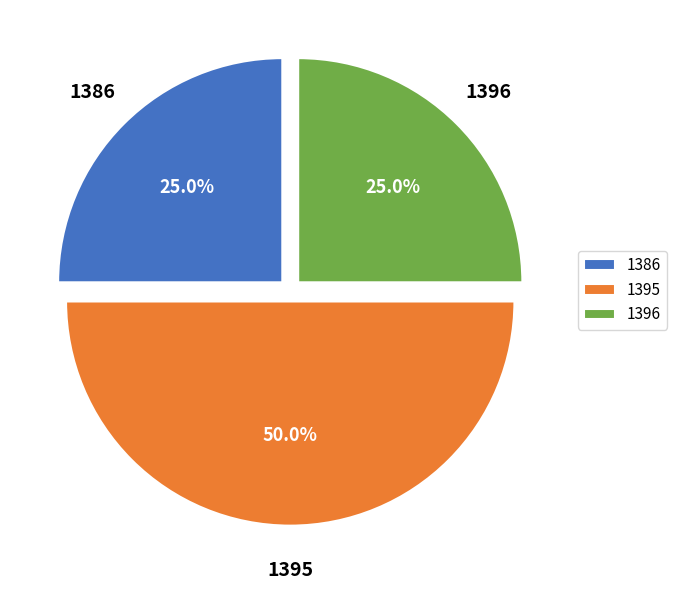

Combined, what portion of the pie is 1396 and 1386?

50.0%